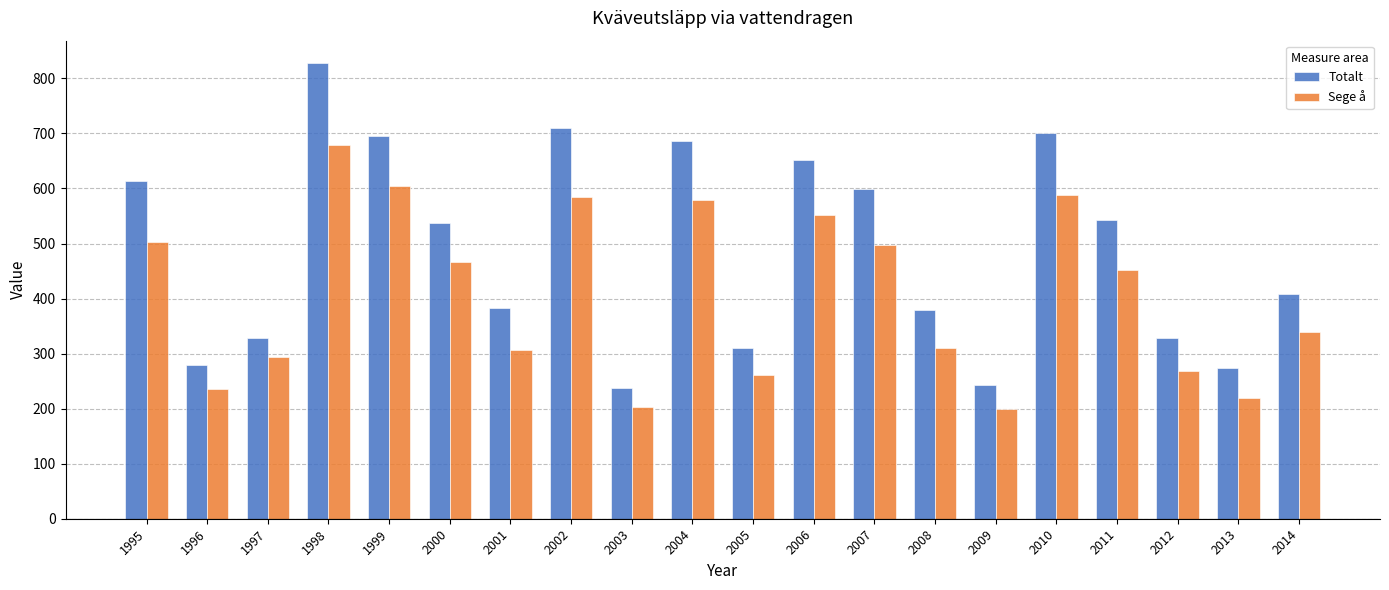

What is the value of the Sege å bar at the 3rd from the left?

293.0